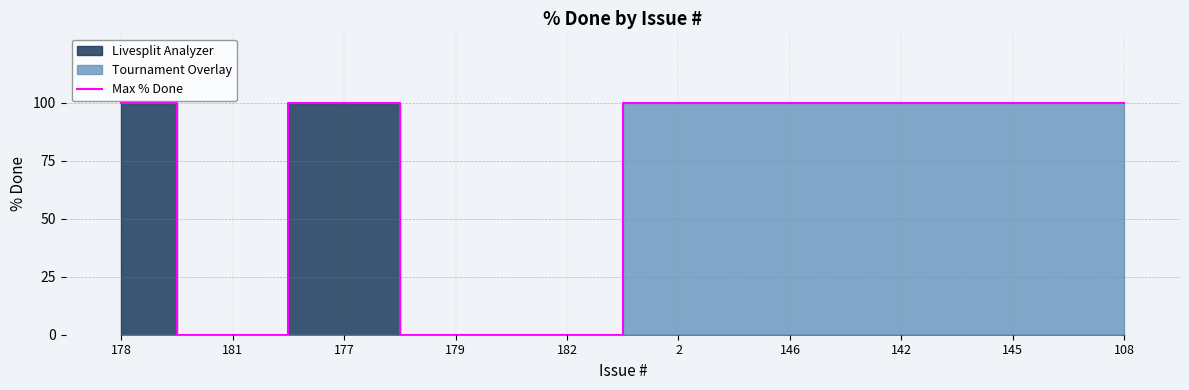

List the labels in order of value, smallest first.

181, 179, 182, 178, 177, 2, 146, 142, 145, 108